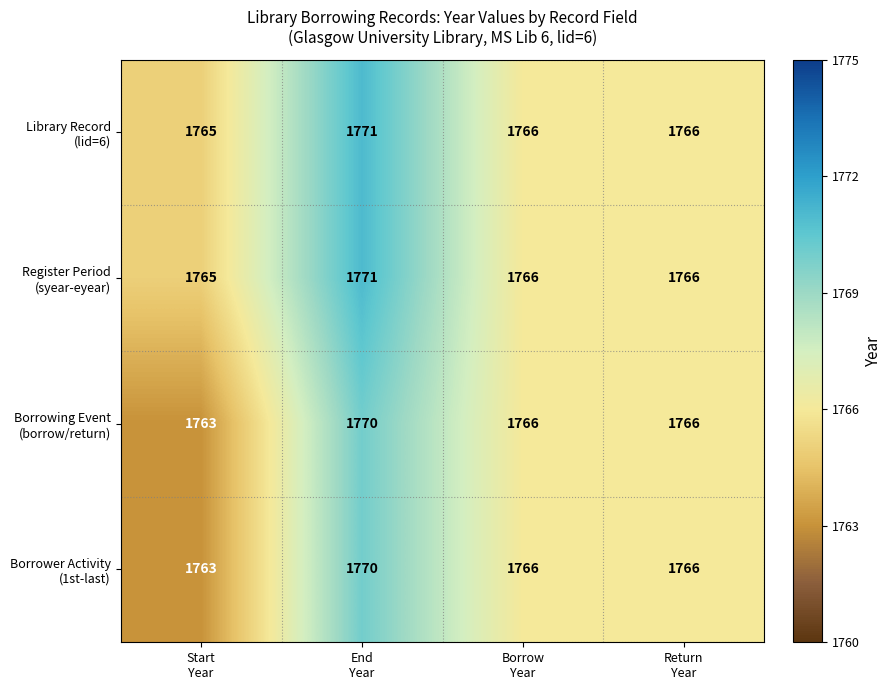

What is the greatest value displayed?

1771